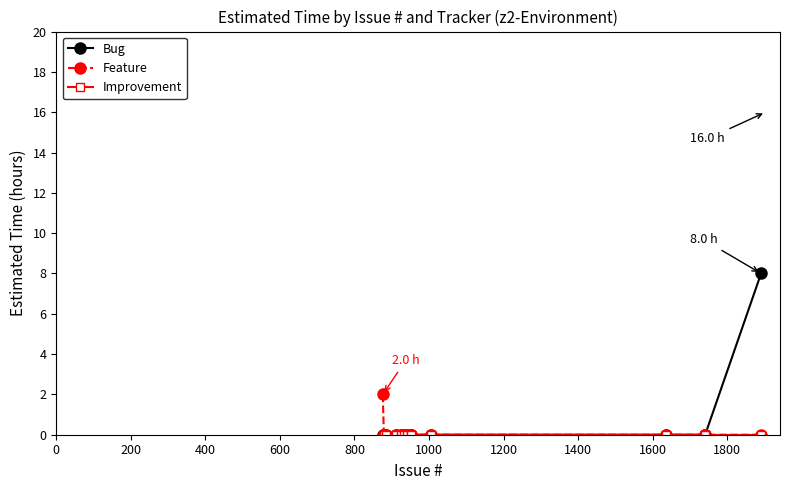

What is the maximum value shown in the chart?

8